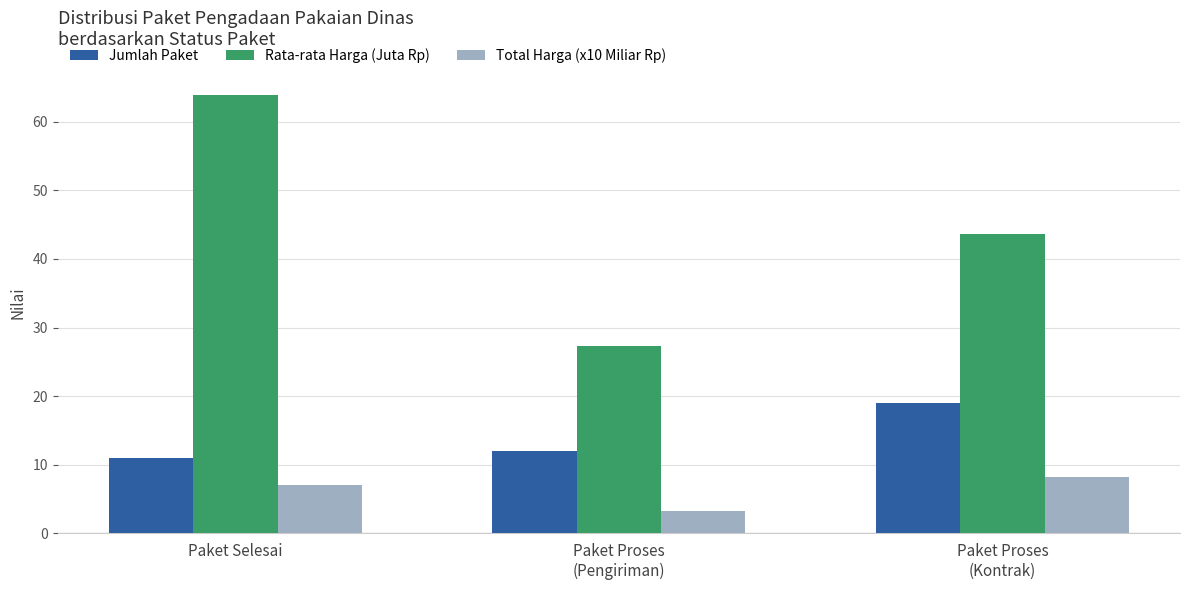

List the series in order of their overall mean, lowest first.

Total Harga (x10 Miliar Rp), Jumlah Paket, Rata-rata Harga (Juta Rp)